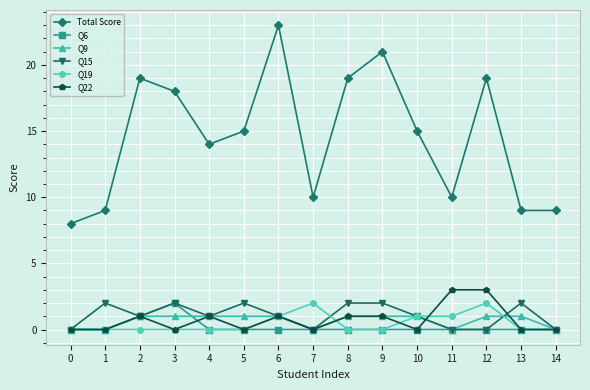

At which category does the chart reach its peak across all series?

6